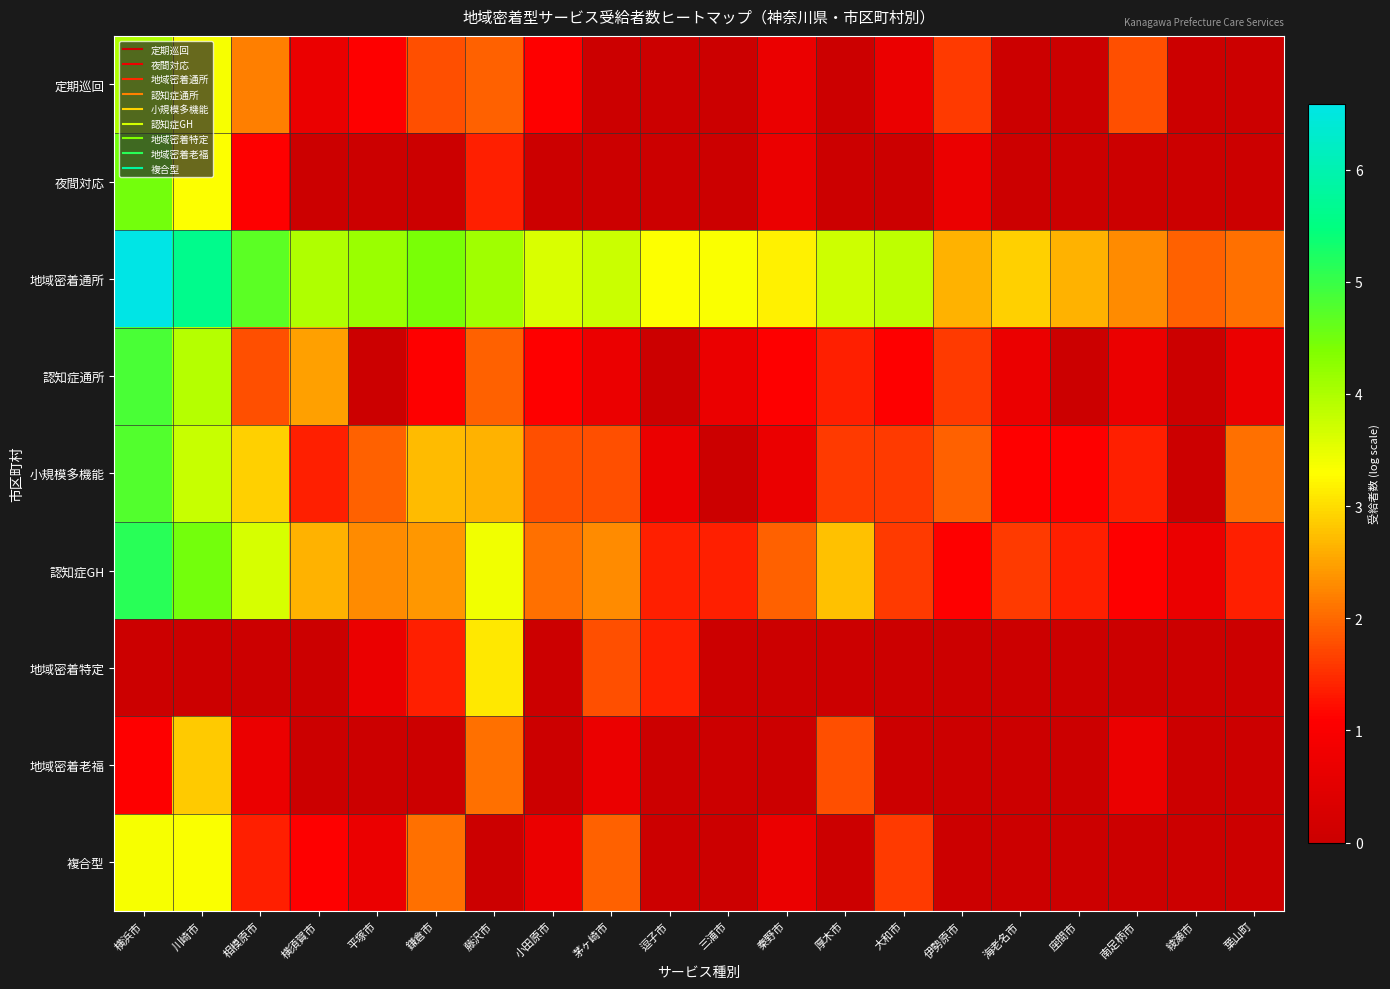

Which has a higher value, 小田原市 or 相模原市?

相模原市